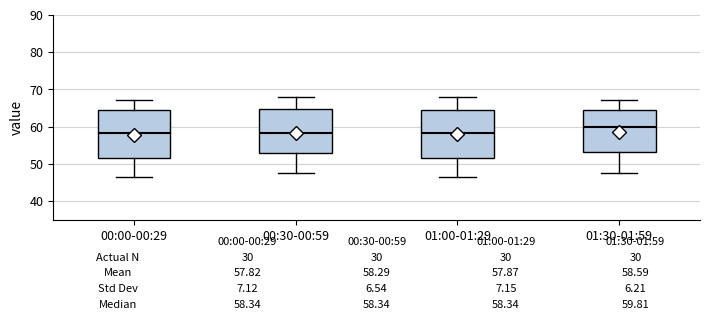

Which box has the highest median line?

01:30-01:59